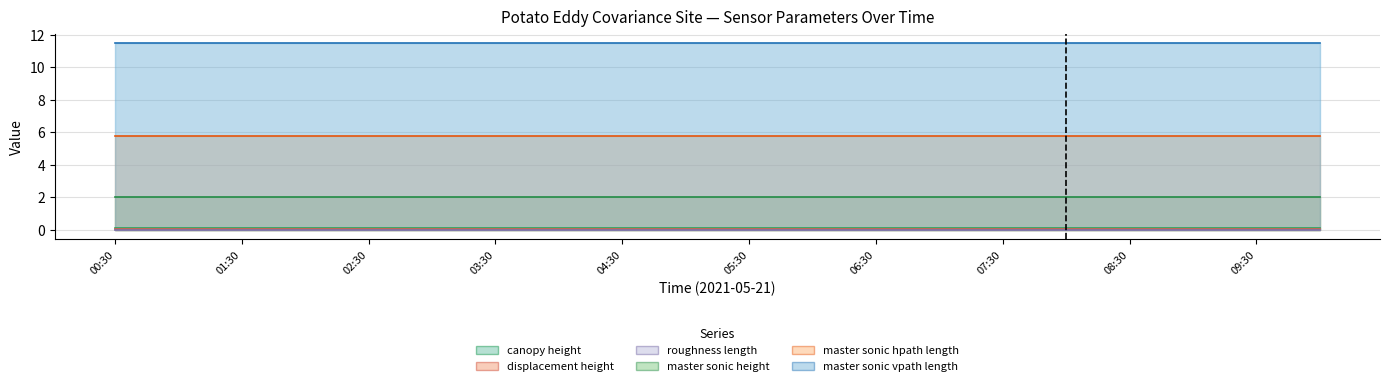

How many distinct data groups are displayed?

6